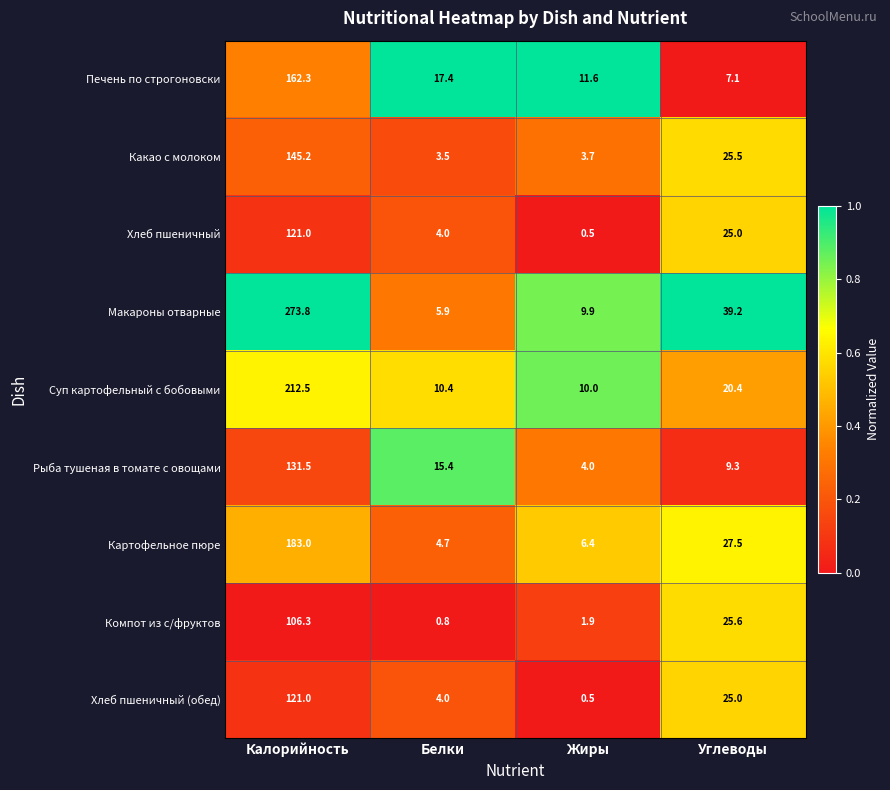

What is the sum of the Печень по строгоновски values at Жиры and Белки?

29.0